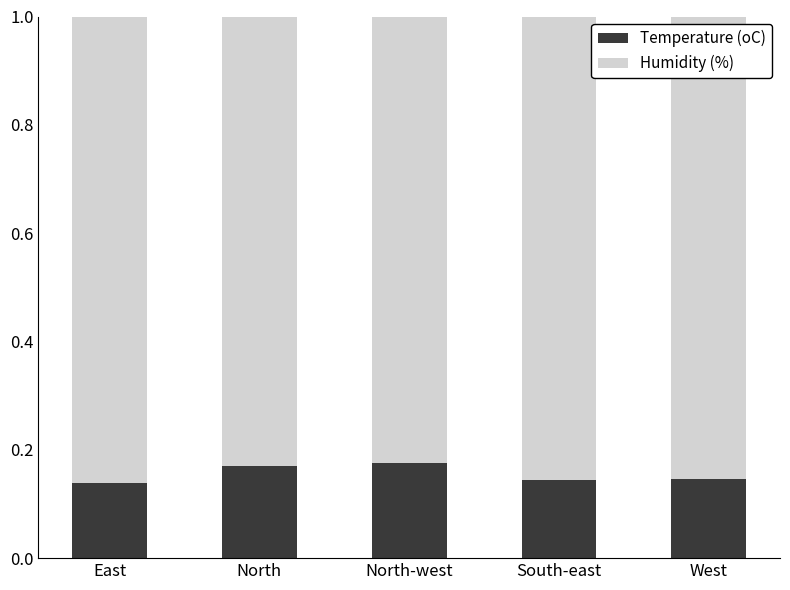

What is the total value across all series at South-east?

1.0